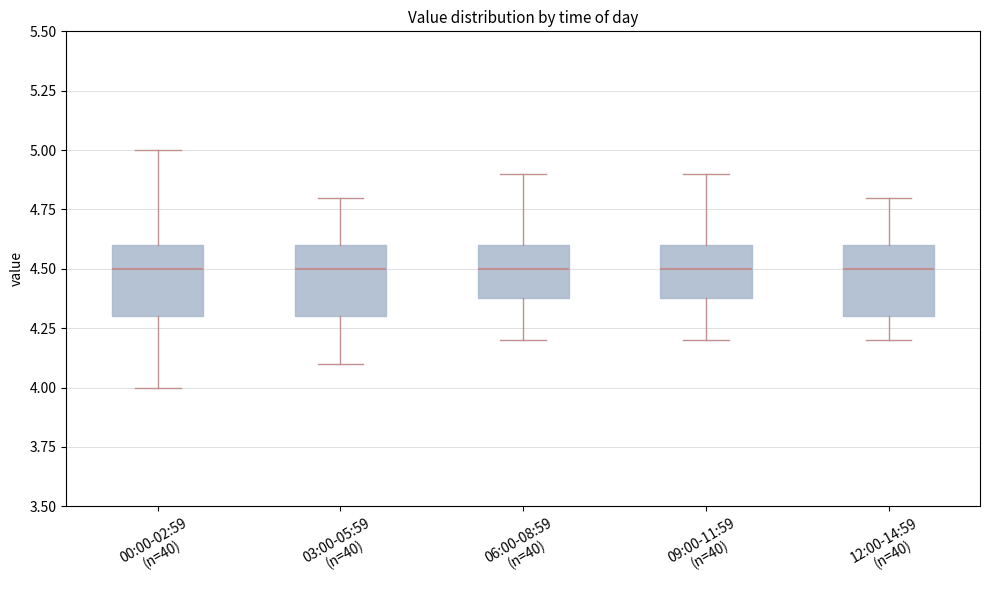

Reading left to right, transcribe this box plot: for each box, give where its median line is, the range the box spans, and where its two whiskers end, as read against the y-axis. The values are not printed on the chart, so give them approximately, as read against the axis.

00:00-02:59 (n=40): median 4.5, box 4.3 to 4.6, whiskers 4.0 to 5.0
03:00-05:59 (n=40): median 4.5, box 4.3 to 4.6, whiskers 4.1 to 4.8
06:00-08:59 (n=40): median 4.5, box 4.4 to 4.6, whiskers 4.2 to 4.9
09:00-11:59 (n=40): median 4.5, box 4.4 to 4.6, whiskers 4.2 to 4.9
12:00-14:59 (n=40): median 4.5, box 4.3 to 4.6, whiskers 4.2 to 4.8